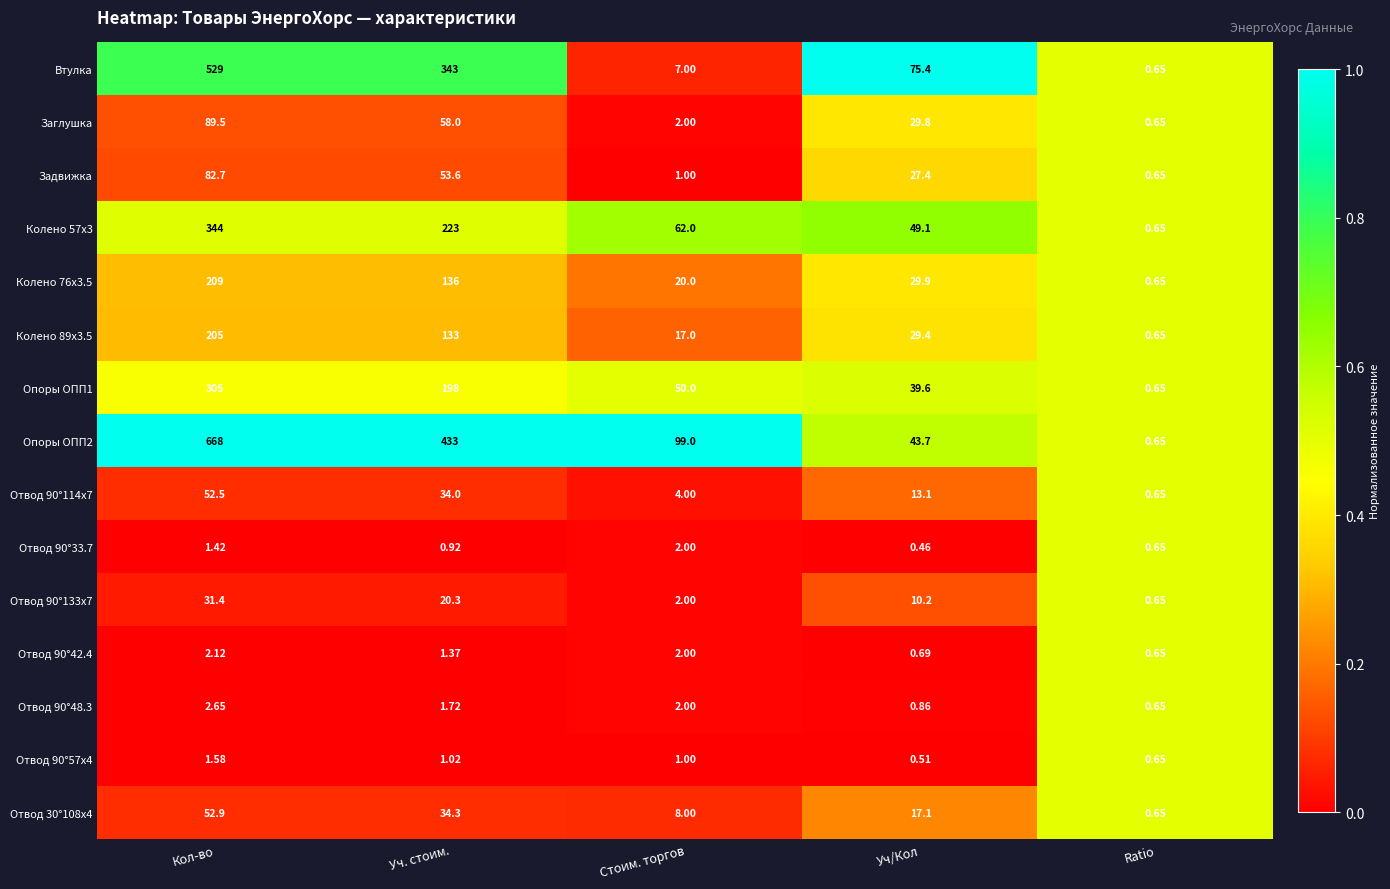

List the labels in order of Колено 57х3 value, largest first.

Кол-во, Уч. стоим., Стоим. торгов, Уч/Кол, Ratio